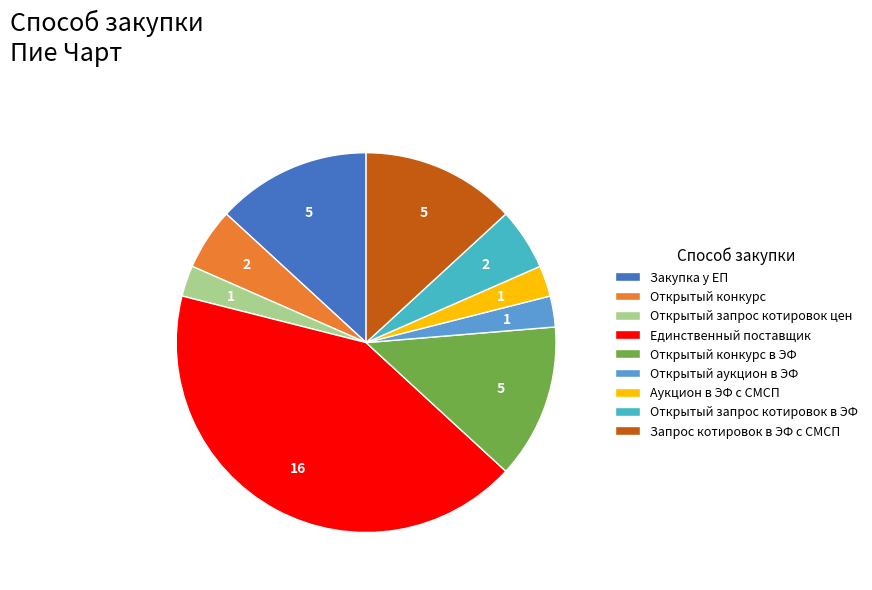

What is the largest slice in the pie chart?

Единственный поставщик